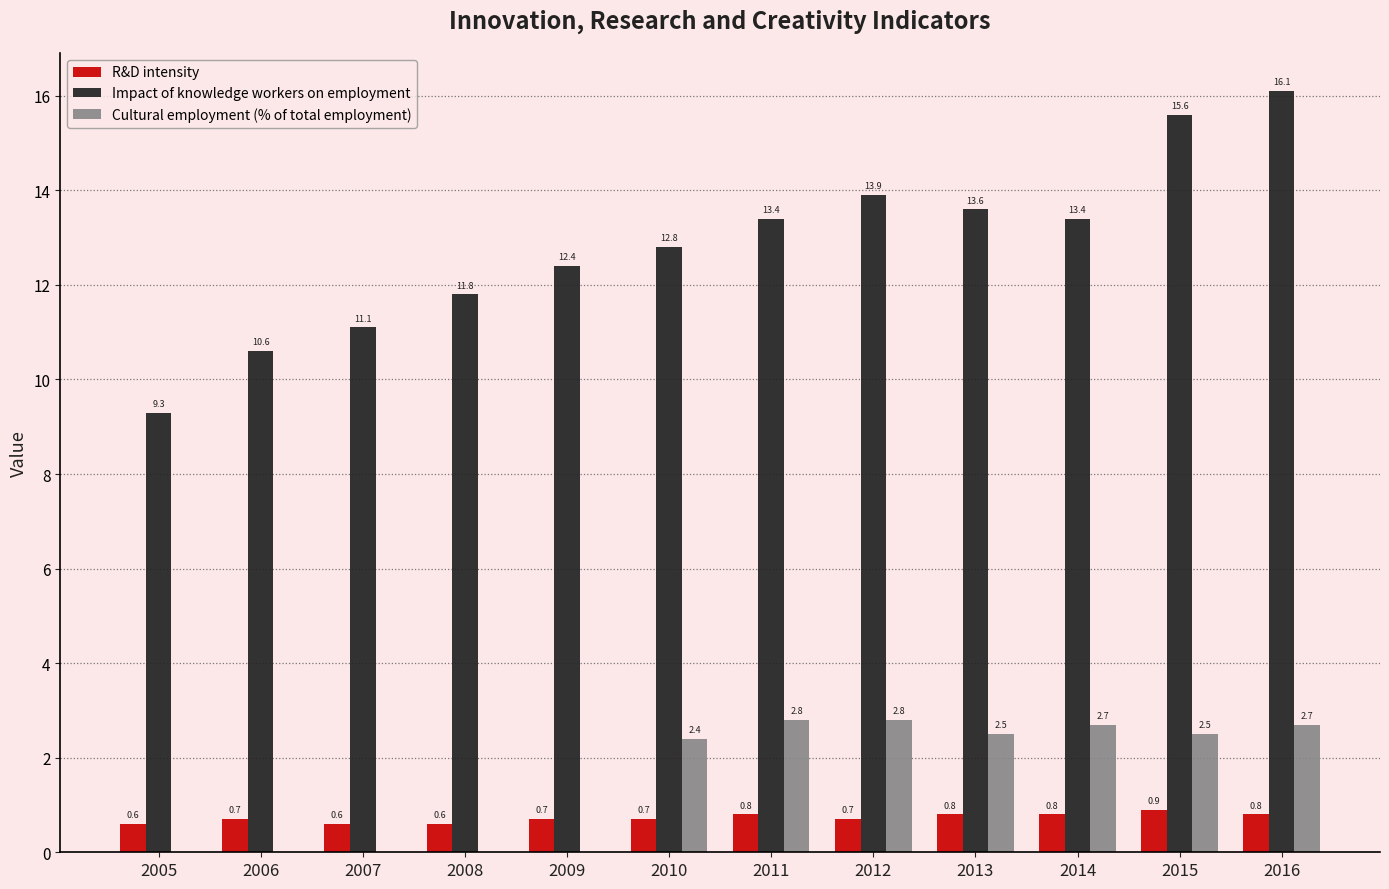

Reading right to left, what are all the values shown in this chart?

R&D intensity: 0.8	0.9	0.8	0.8	0.7	0.8	0.7	0.7	0.6	0.6	0.7	0.6
Impact of knowledge workers on employment: 16.1	15.6	13.4	13.6	13.9	13.4	12.8	12.4	11.8	11.1	10.6	9.3
Cultural employment (% of total employment): 2.7	2.5	2.7	2.5	2.8	2.8	2.4	0.0	0.0	0.0	0.0	0.0